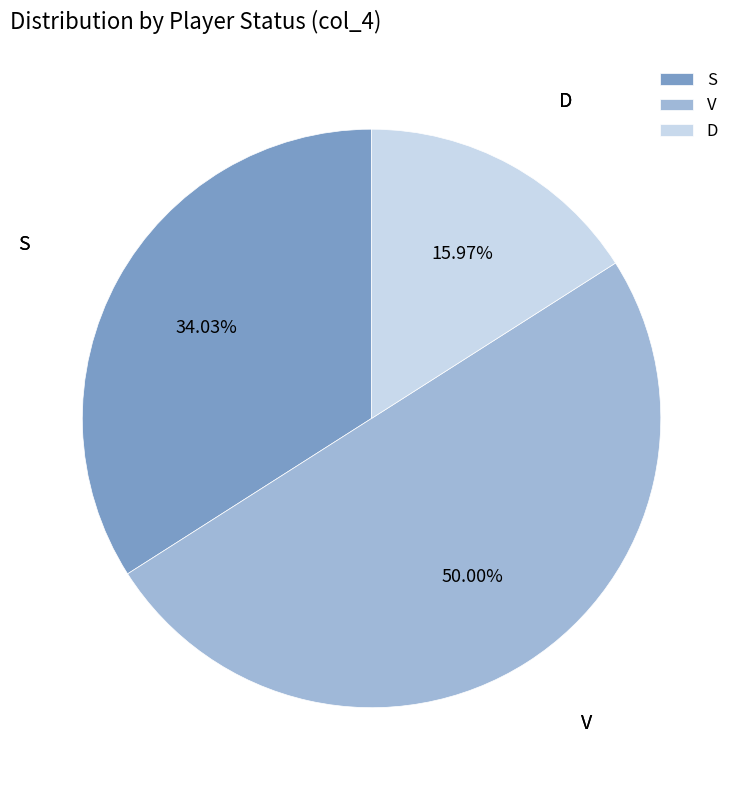

The S slice represents 40% of the pie. True or false?

False